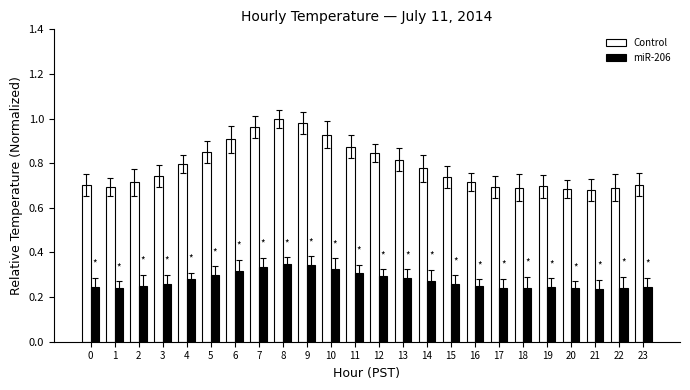

True or false: Control has a value of 0.4 at 12.

False